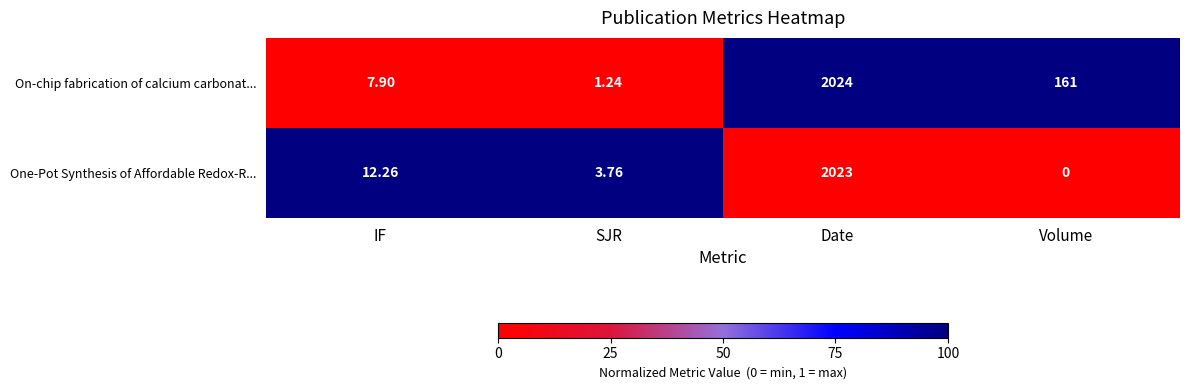

Between Date and Volume, which series saw the biggest shift?

One-Pot Synthesis of Affordable Redox-R...